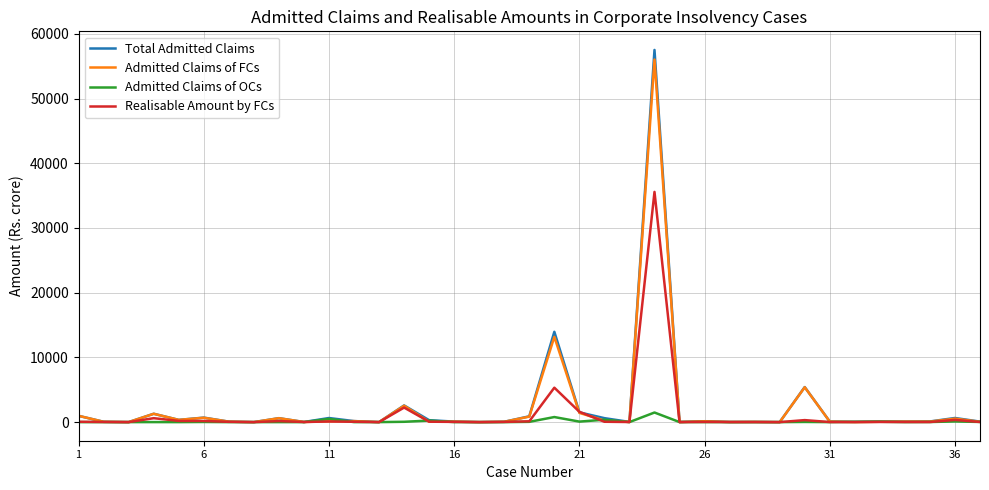

What is the difference between the second highest and second lowest values in the Admitted Claims of FCs series?

13175.1